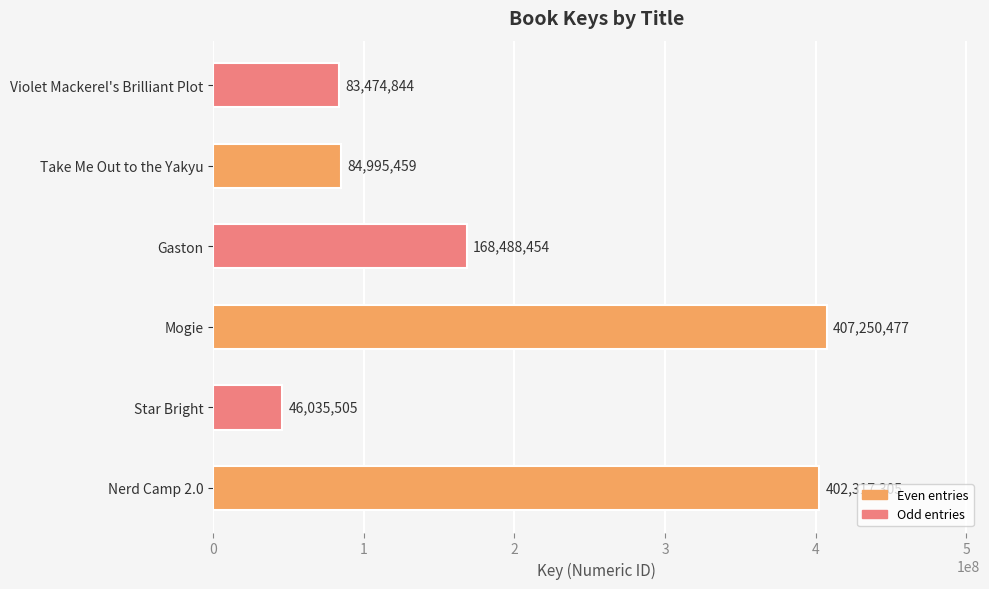

Reading bottom to top, extract all data points from this chart.

402317305	46035505	407250477	168488454	84995459	83474844